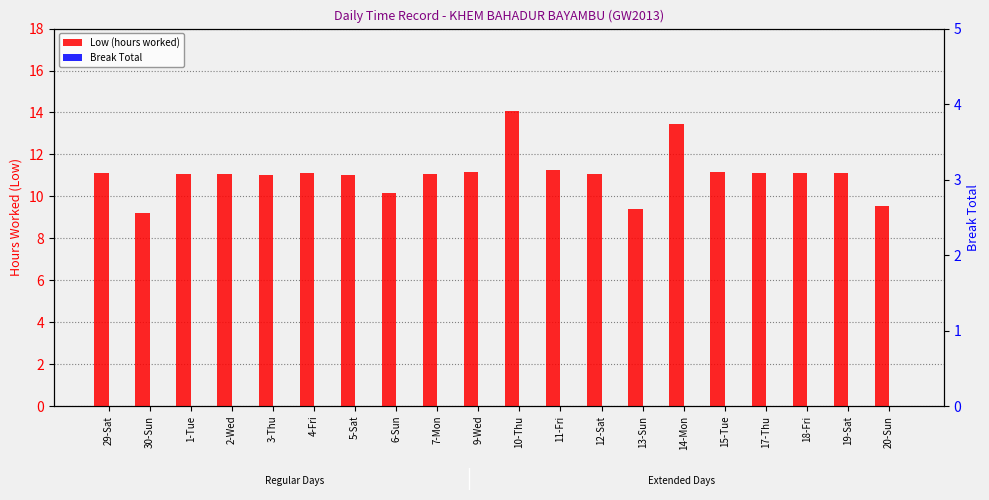

The Break Total series shows 0.0 at 19-Sat. True or false?

True